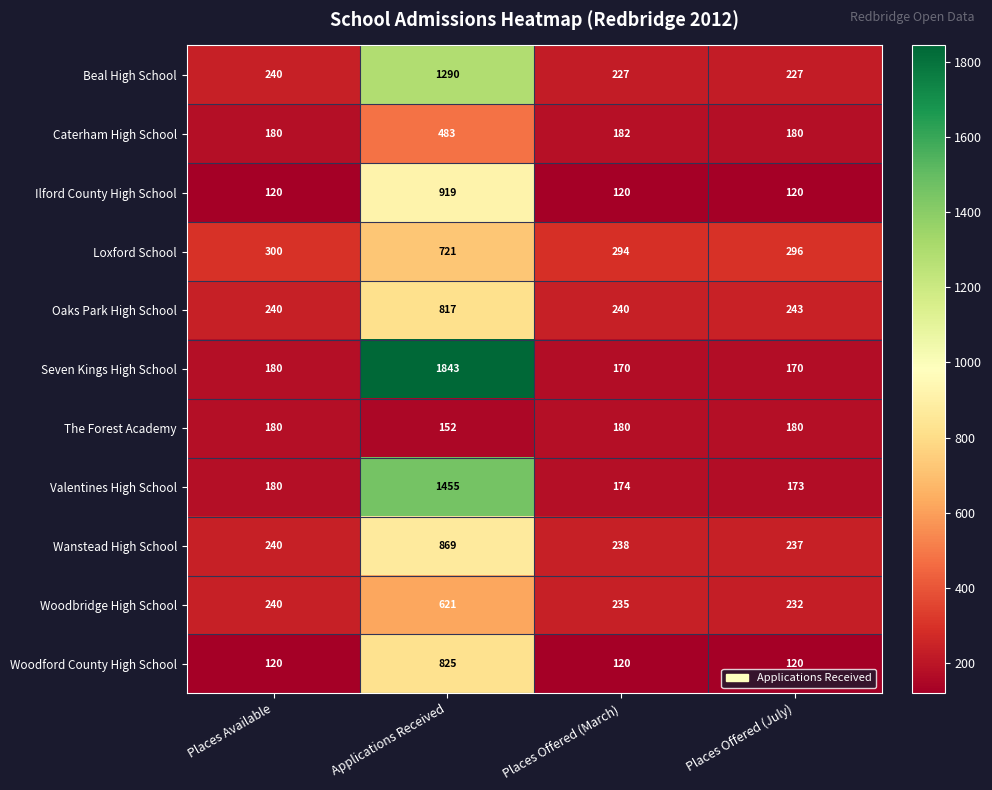

List the series in order of their peak value, lowest first.

The Forest Academy, Caterham High School, Woodbridge High School, Loxford School, Oaks Park High School, Woodford County High School, Wanstead High School, Ilford County High School, Beal High School, Valentines High School, Seven Kings High School